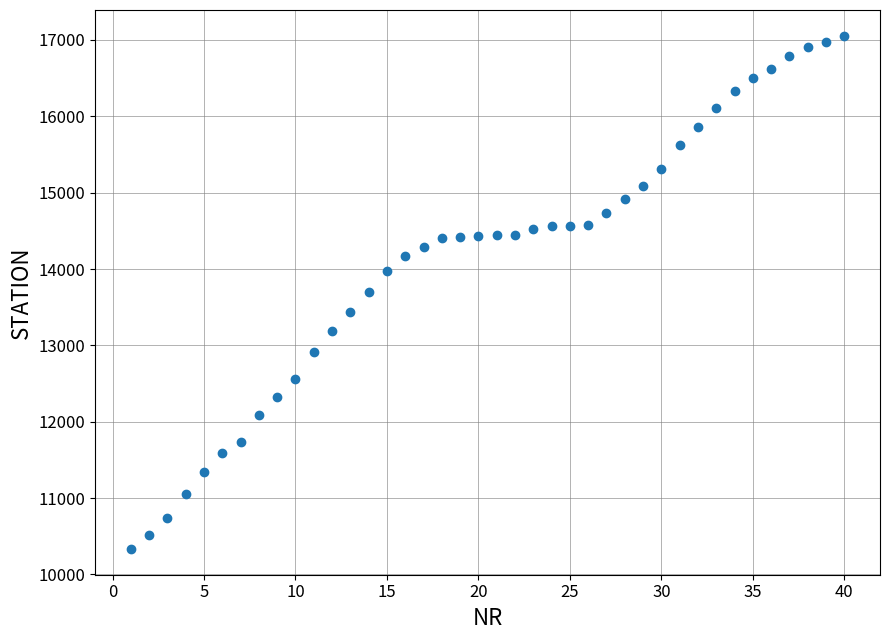

What is the range of Y values (max minus min)?

6723